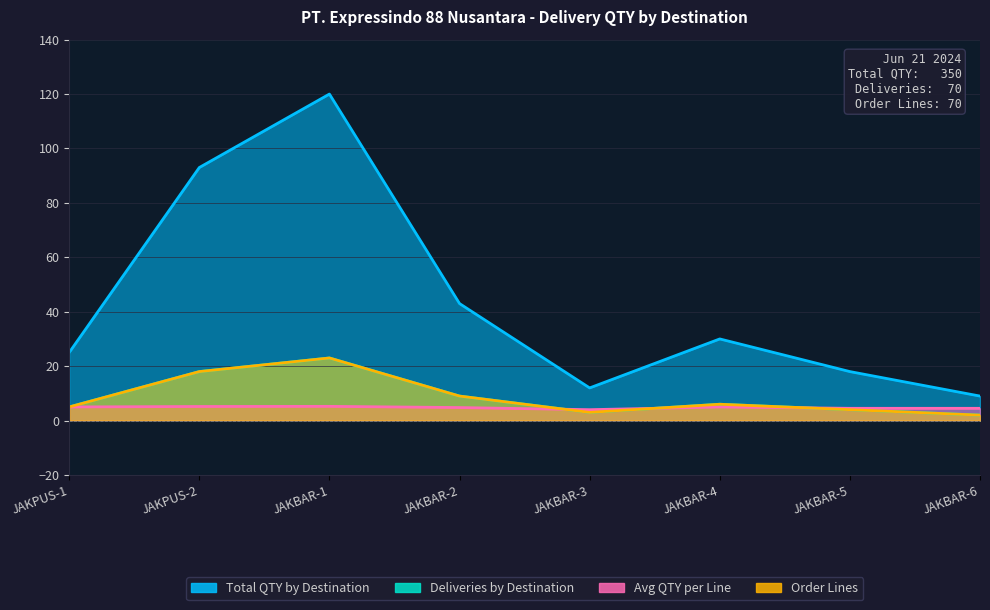

Rank the categories by Avg QTY per Line value from lowest to highest.

JAKBAR-3, JAKBAR-5, JAKBAR-6, JAKBAR-2, JAKPUS-1, JAKBAR-4, JAKPUS-2, JAKBAR-1